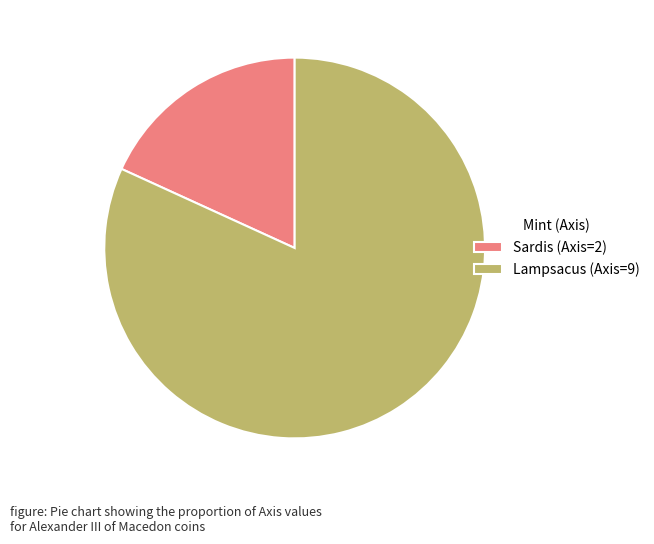

Which slice is the smallest?

Sardis (Axis=2)